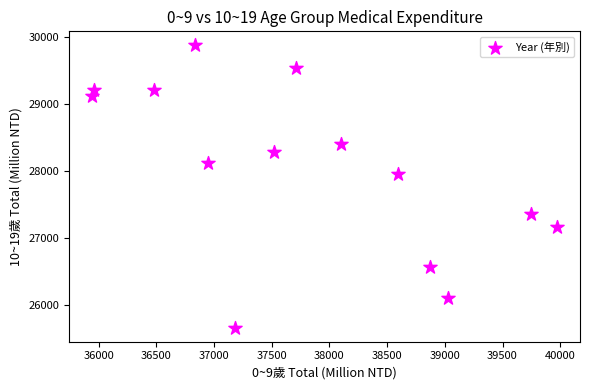

What Y value in the scatter plot is closest to 27772?

27954.4